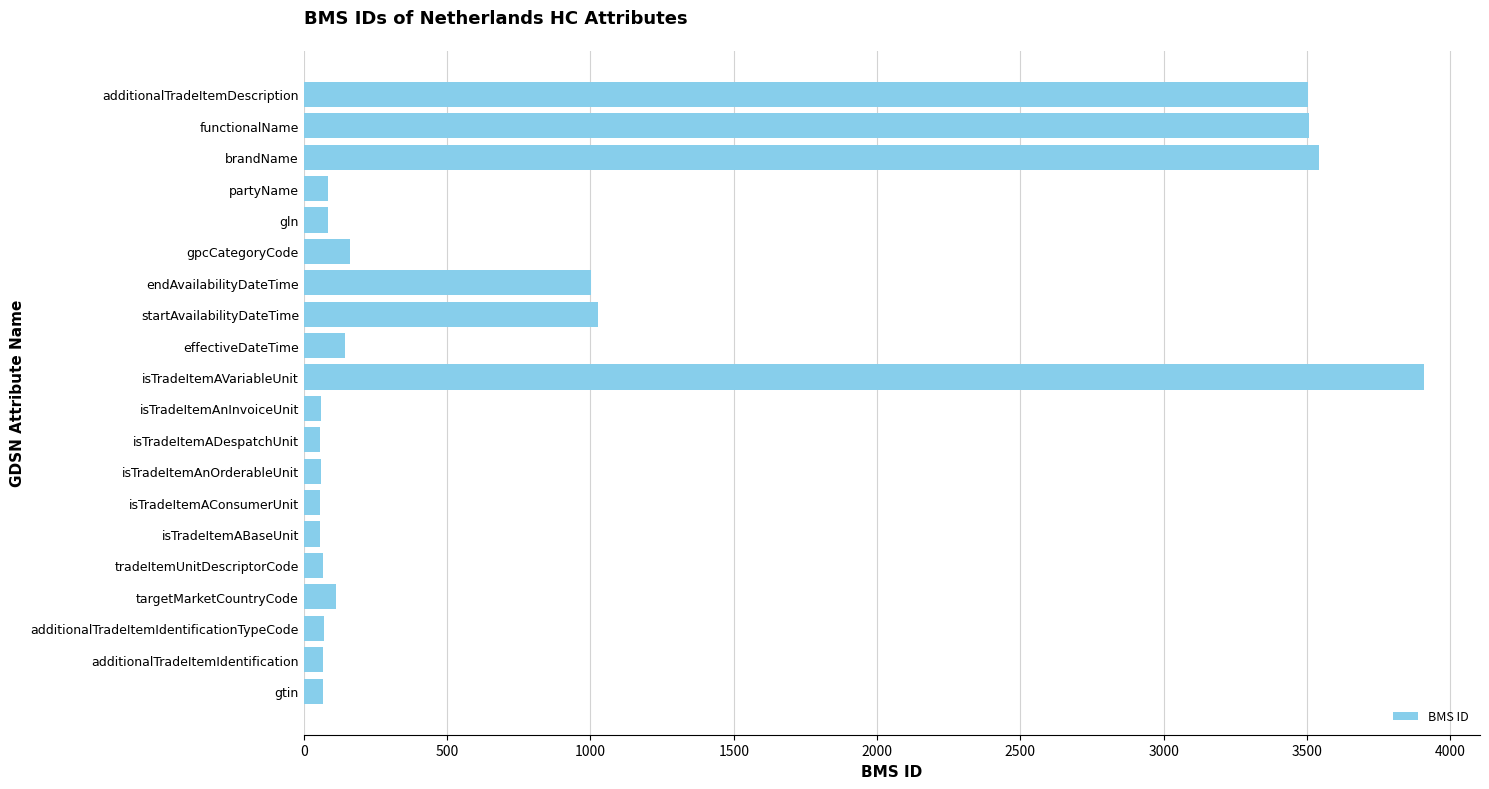

What is the change in value from startAvailabilityDateTime to additionalTradeItemDescription?

+2479